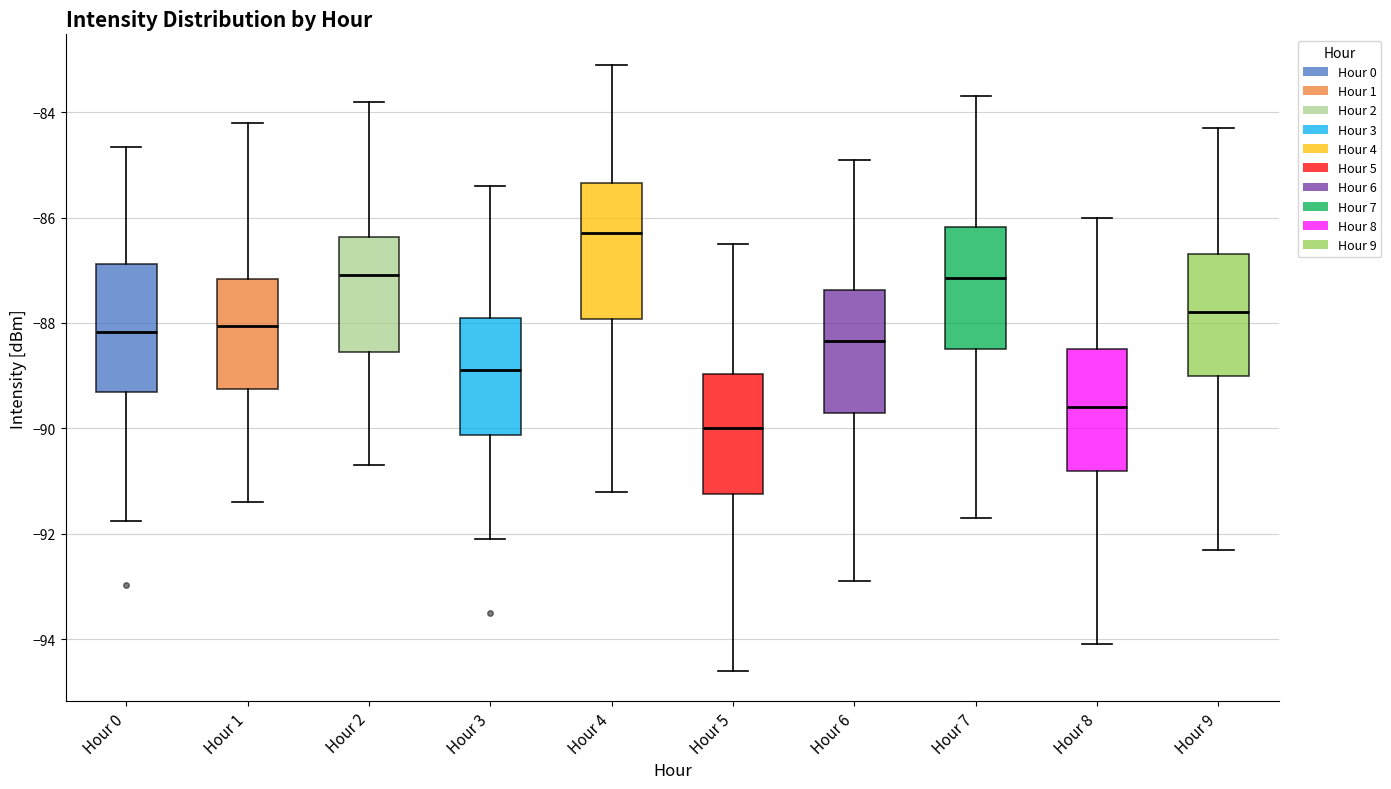

Where is the lower edge of the box for Hour 7 on the y-axis? The values are not printed on the chart, so give them approximately, as read against the axis.

-88.4